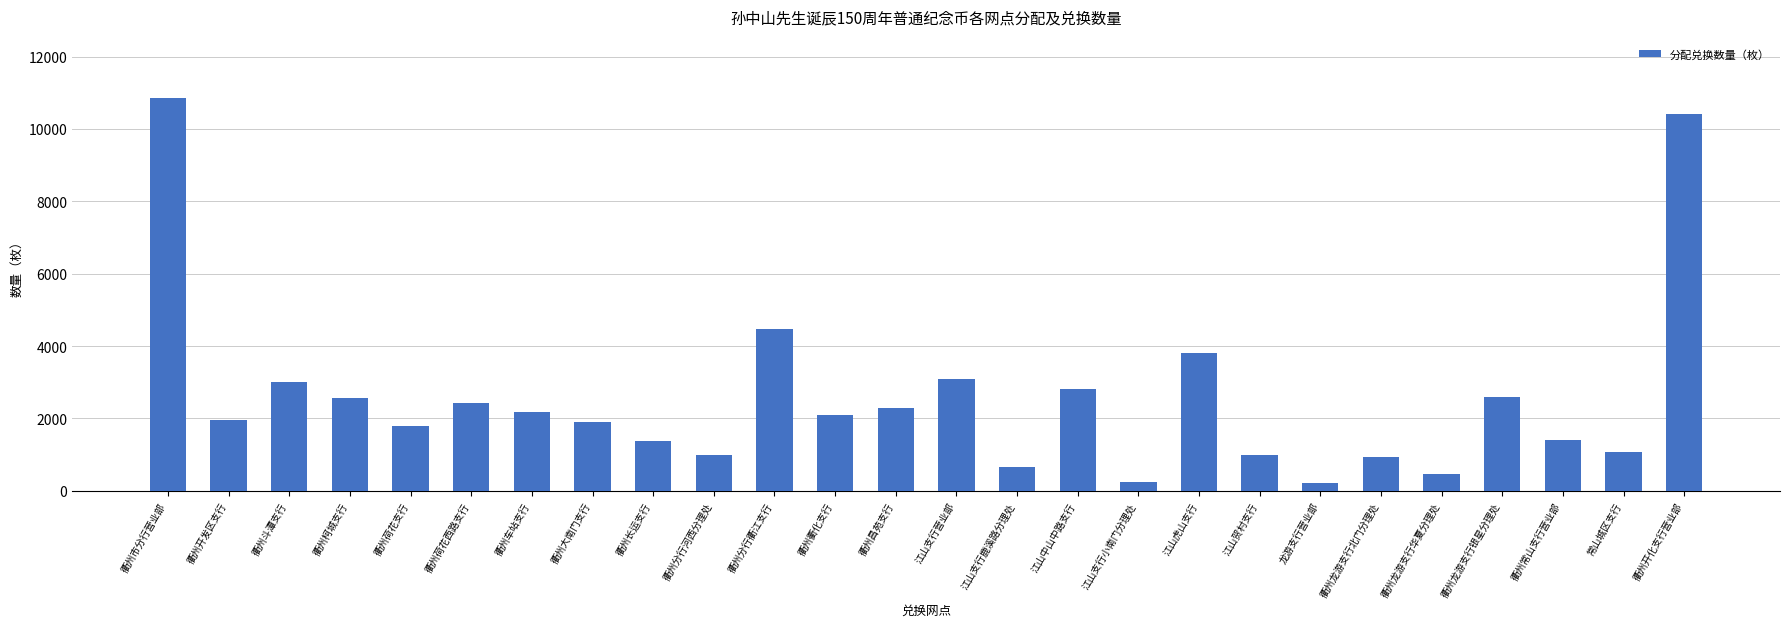

What position from the right is 江山支行小南门分理处?

10